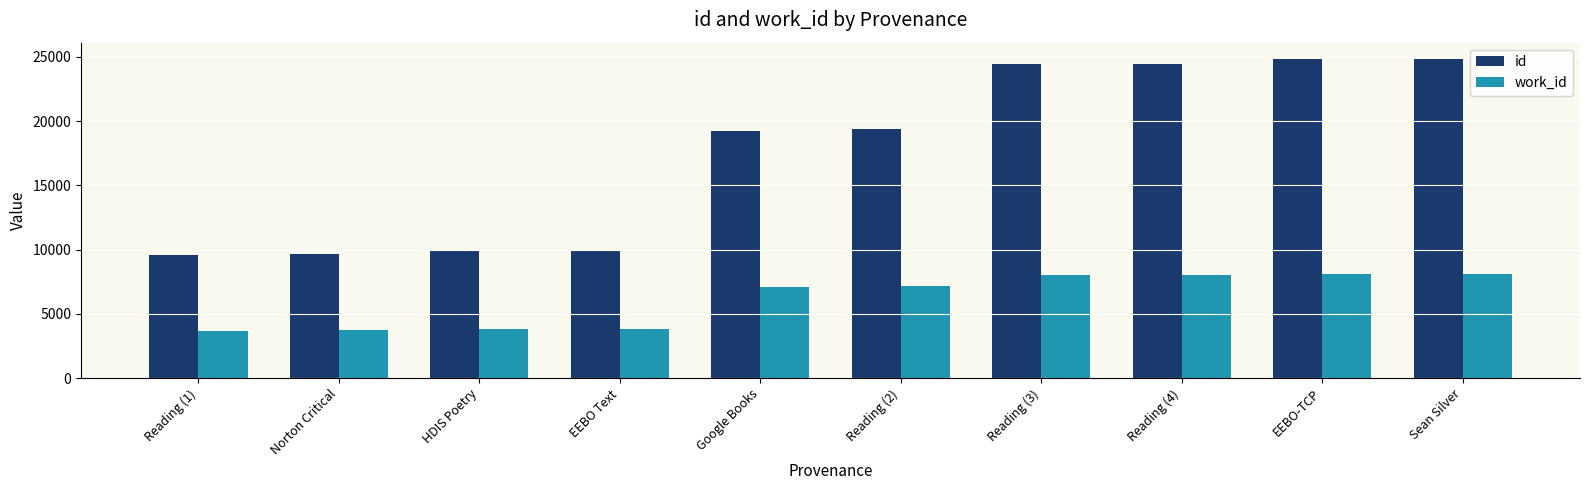

List the series in order of their overall mean, highest first.

id, work_id